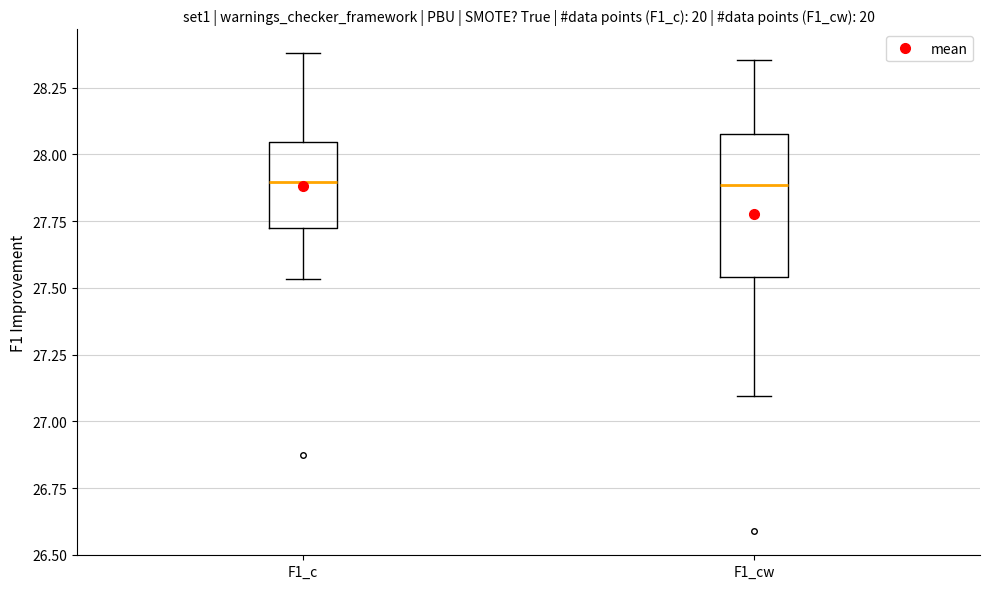

Comparing the boxes themselves (not the whiskers), which one is the tallest?

F1_cw